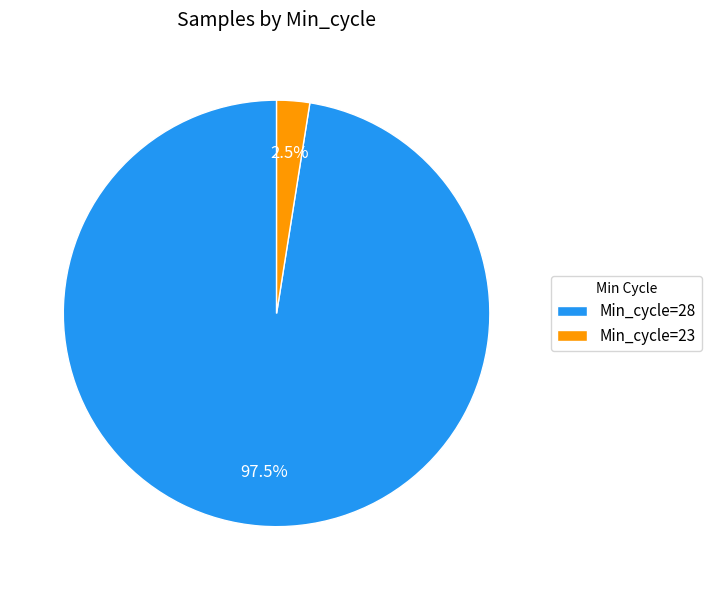

Approximately how many times larger is the value at Min_cycle=28 compared to Min_cycle=23?

39.0